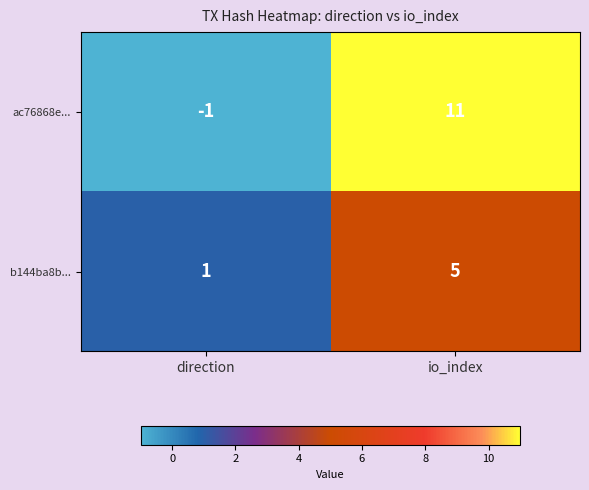

What is the average value of the b144ba8b... series?

3